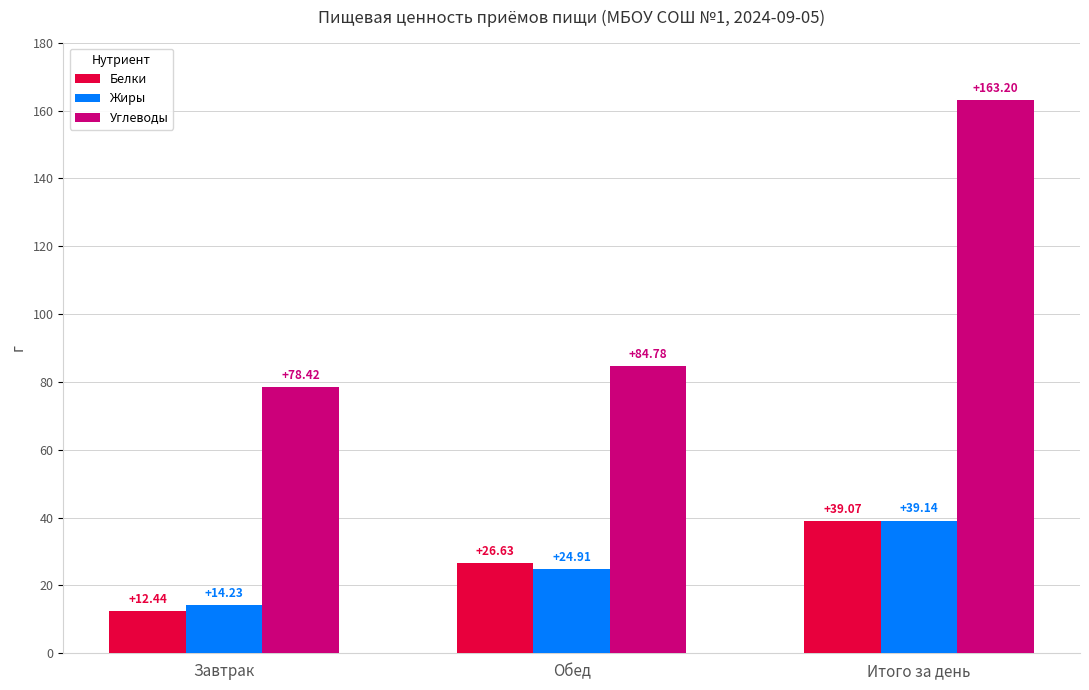

At how many categories does at least one series exceed 103?

1